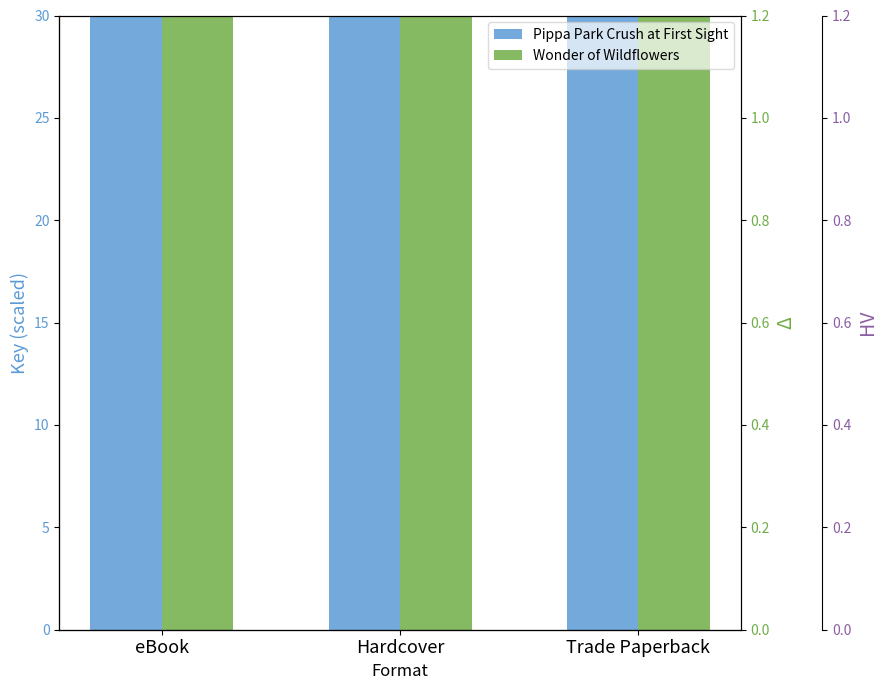

Is it true that Wonder of Wildflowers equals 178.4 at Trade Paperback?

False